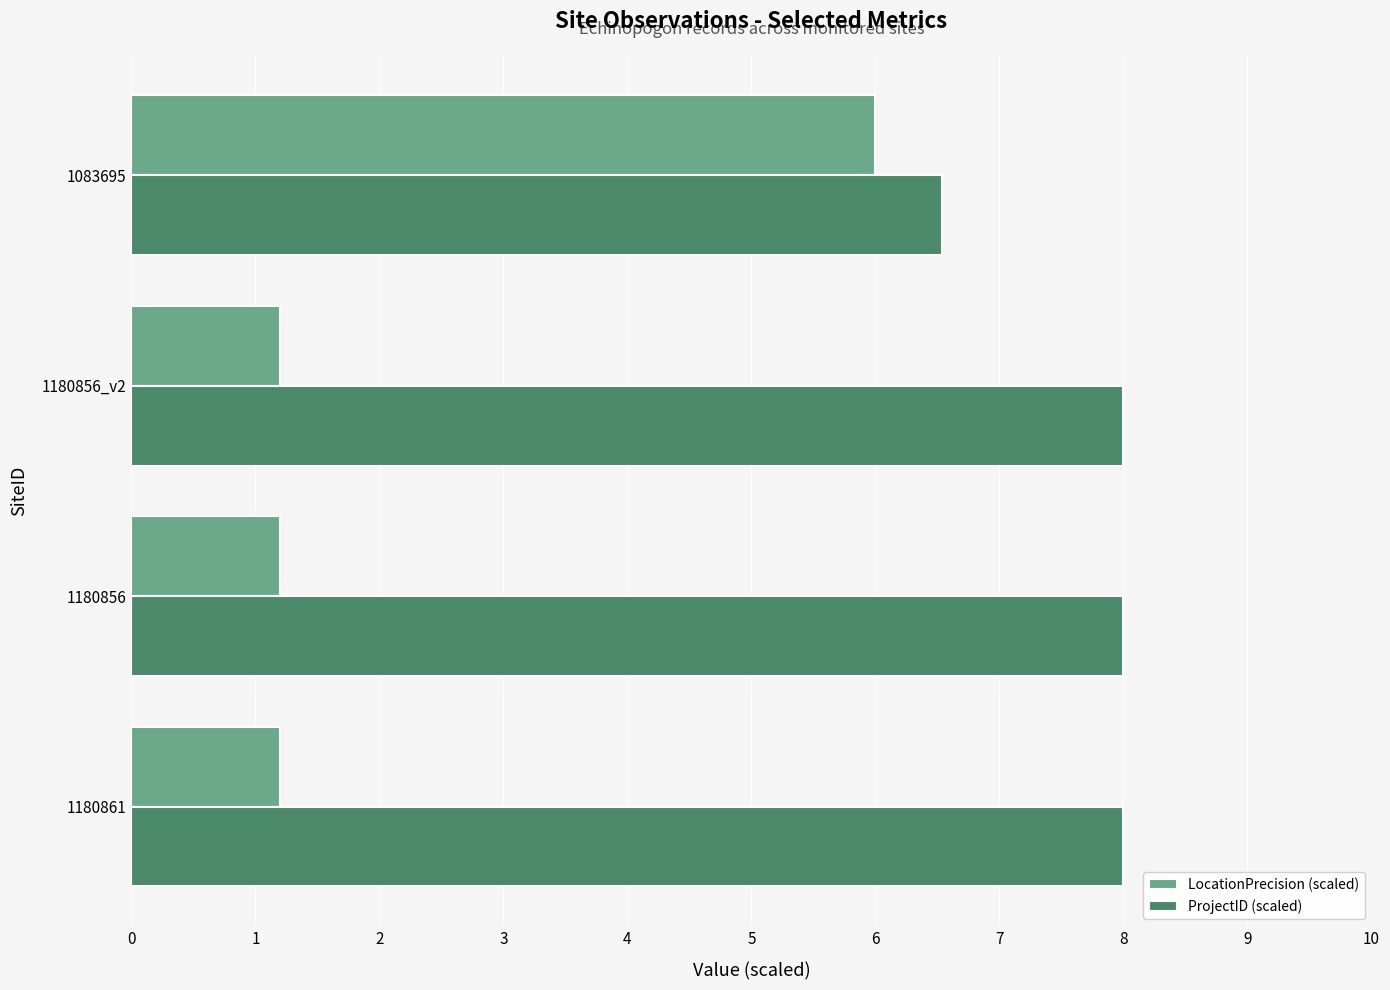

Rank the series by their average value, from highest to lowest.

ProjectID (scaled), LocationPrecision (scaled)